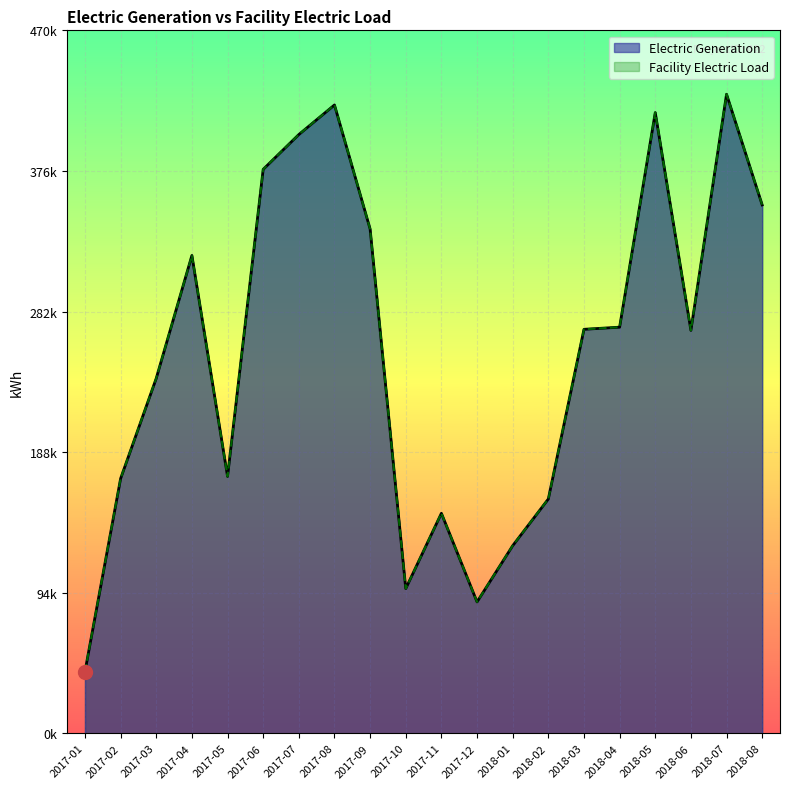

What is the average value of the Electric Generation series?

255071.2